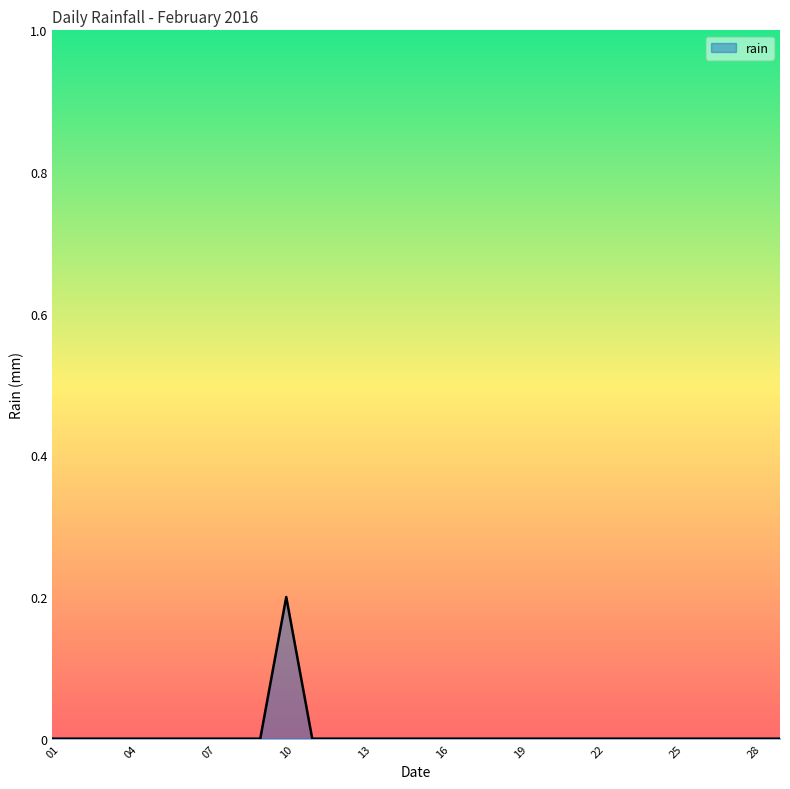

What is the difference between the maximum and second lowest values?

0.2